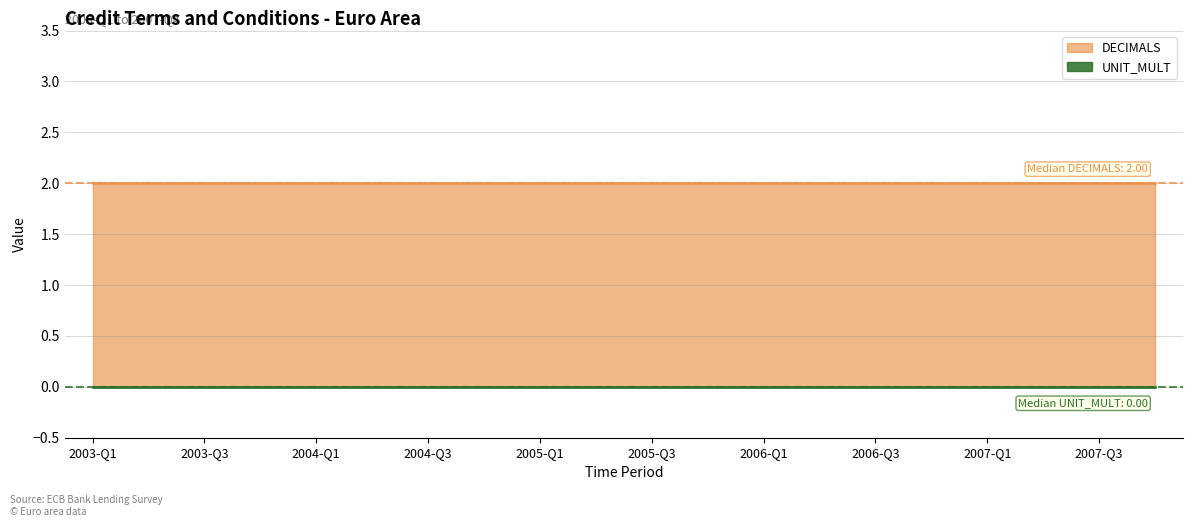

What is the difference between the highest and lowest values at 2006-Q2?

2